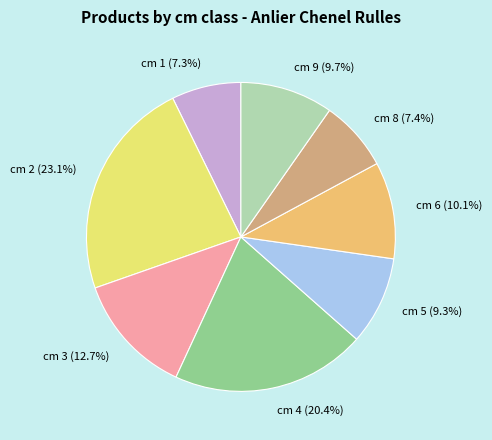

What is the largest slice in the pie chart?

cm 2